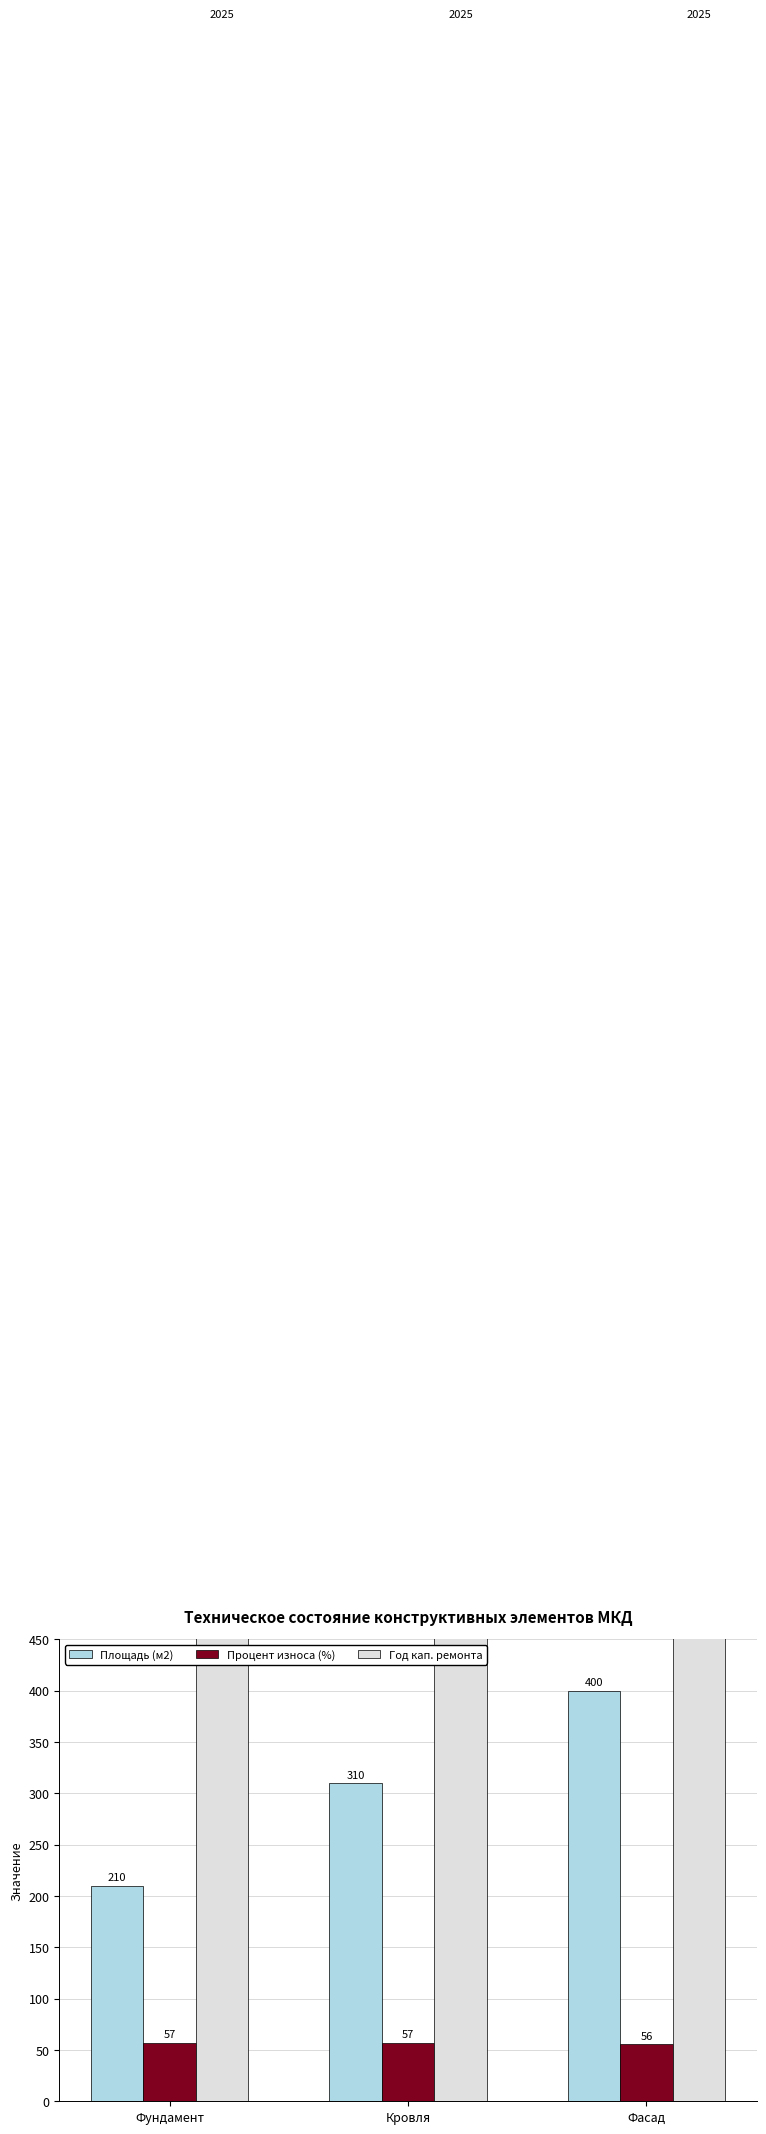

Is the value of Год кап. ремонта at Фундамент greater than the value of Процент износа (%) at Кровля?

Yes